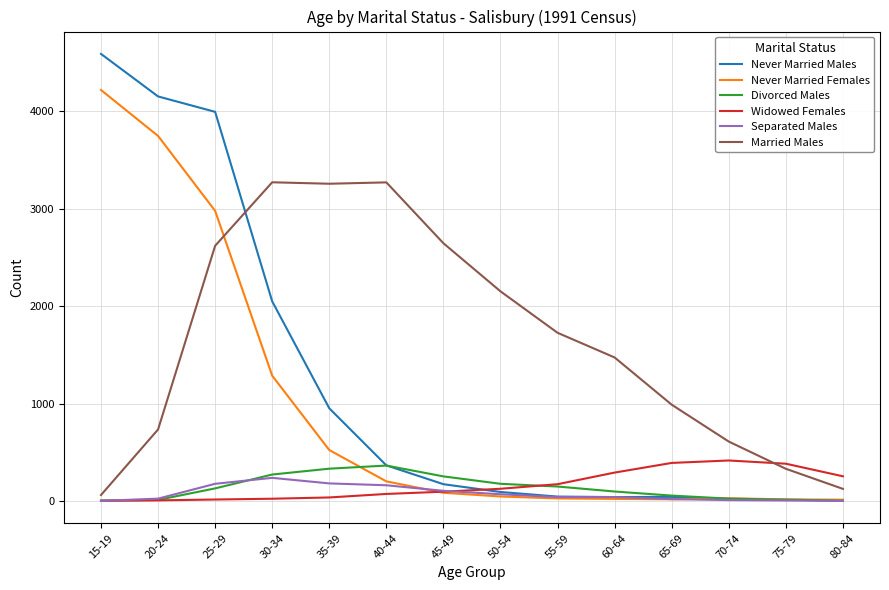

Which series has the largest total across all categories?

Married Males